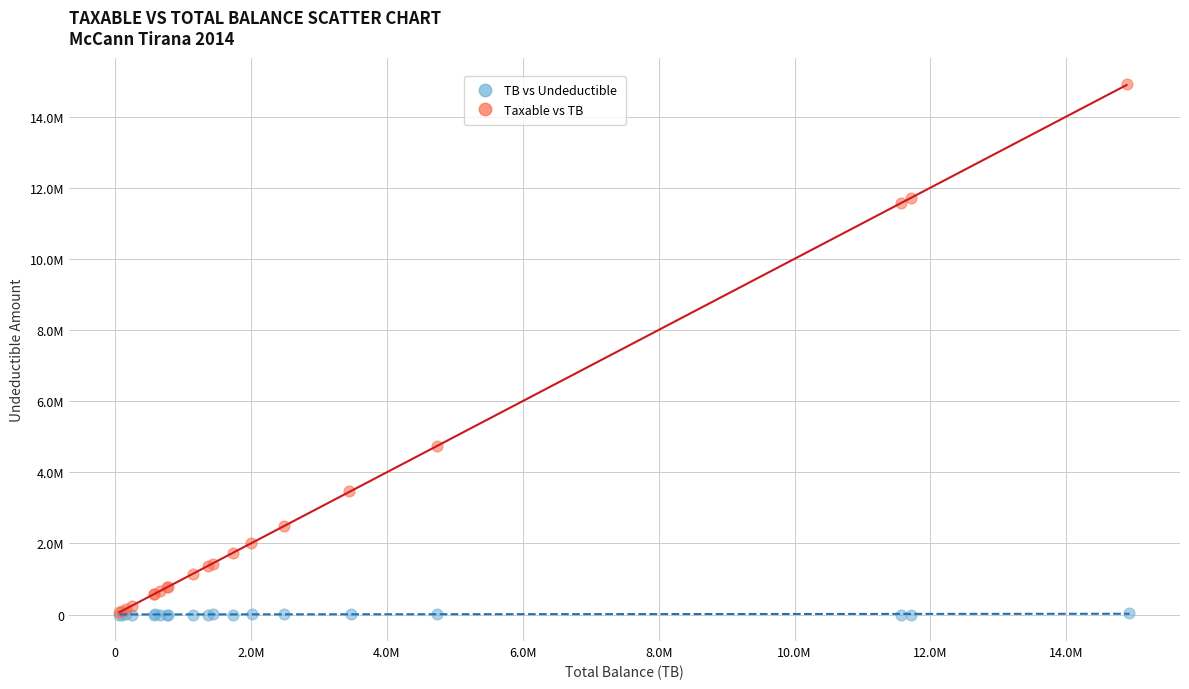

What are all the series names shown in the legend?

TB vs Undeductible, Taxable vs TB